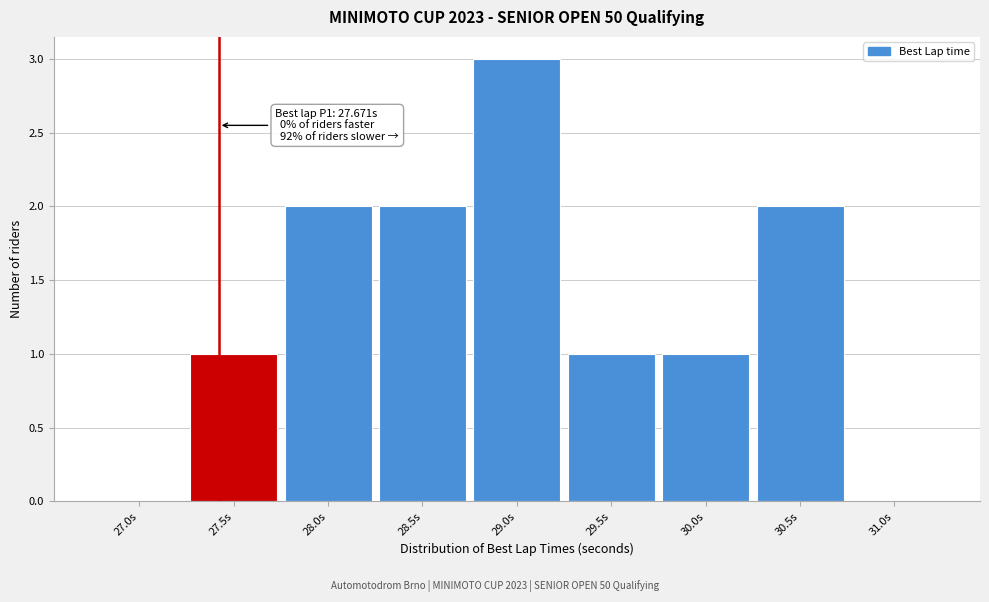

Reading right to left, what are all the values shown in this chart?

31.0s=0	30.5s=2	30.0s=1	29.5s=1	29.0s=3	28.5s=2	28.0s=2	27.5s=1	27.0s=0